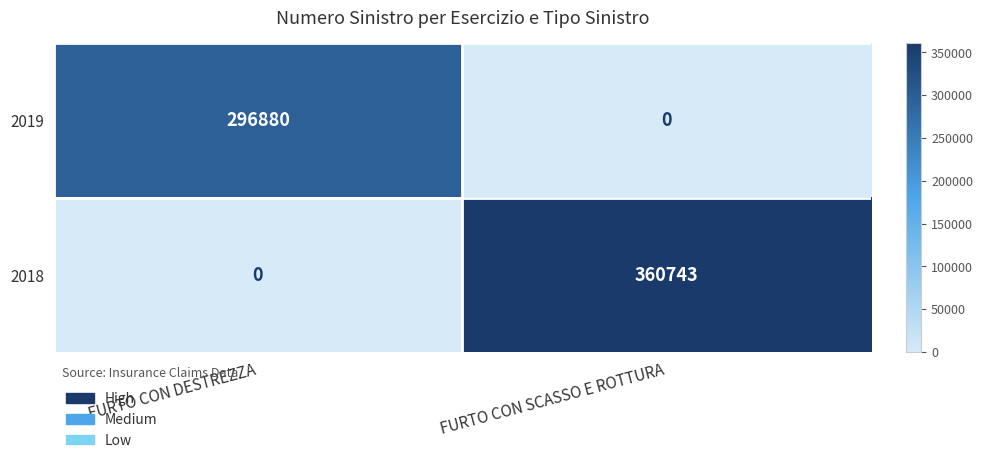

Rank the series by their maximum value, from highest to lowest.

2018, 2019